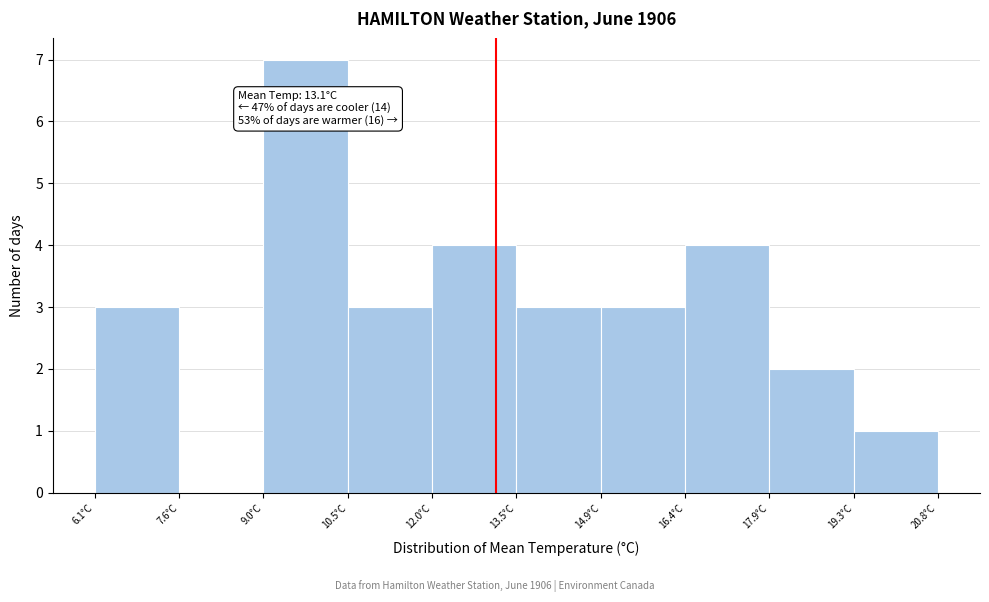

Which range on the x-axis has the tallest bar?

9.0 to 10.6